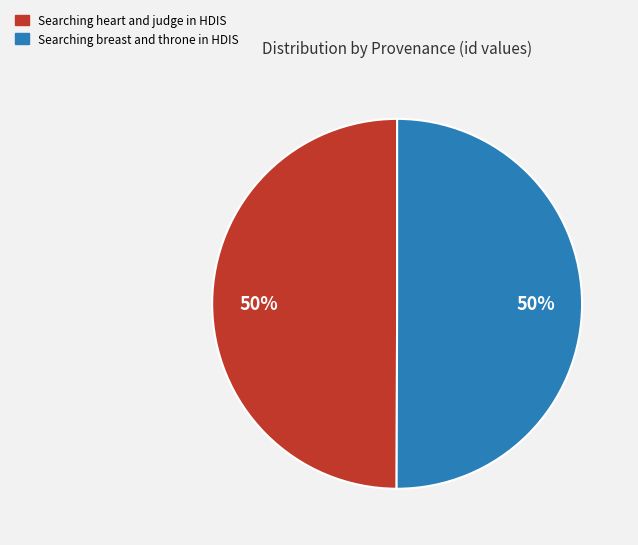

To the nearest percent, what is the average slice percentage?

50%